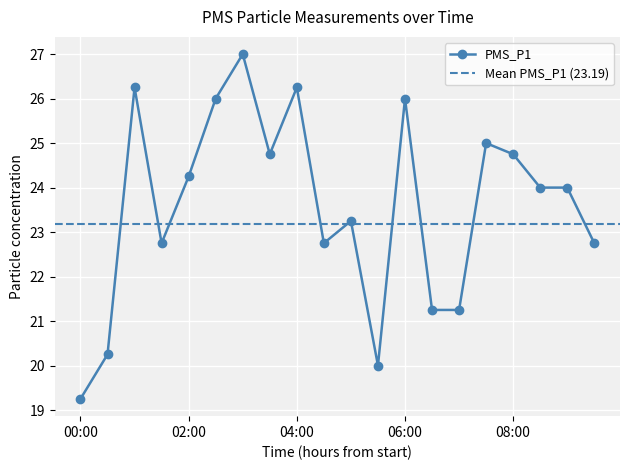

The chart shows a value of 21.2 at 06:30. True or false?

True